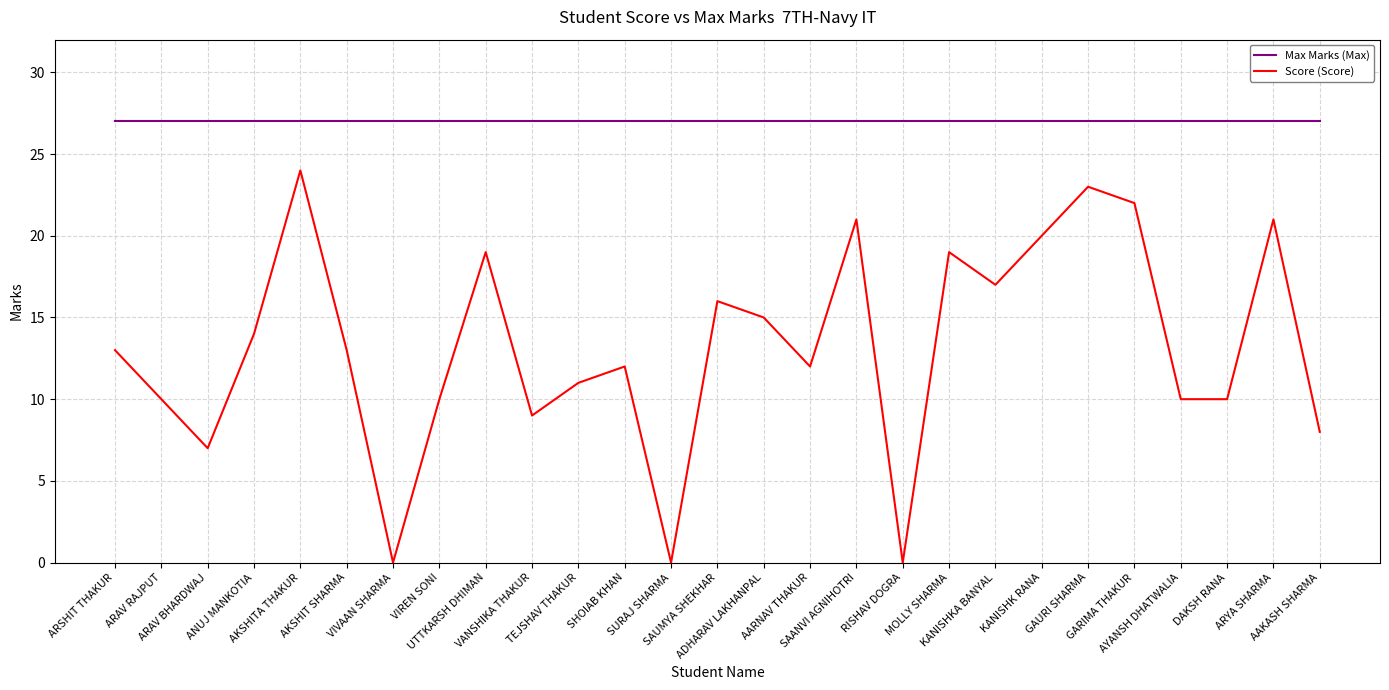

Is it true that Score (Score) equals 22 at GARIMA THAKUR?

True